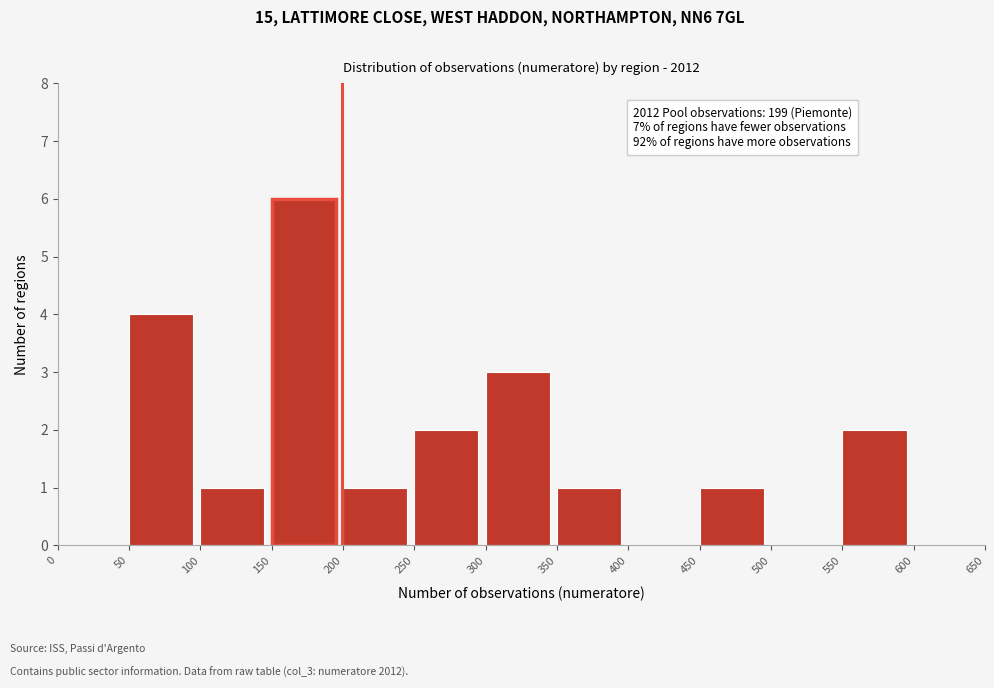

Which range on the x-axis has the tallest bar?

150 to 200